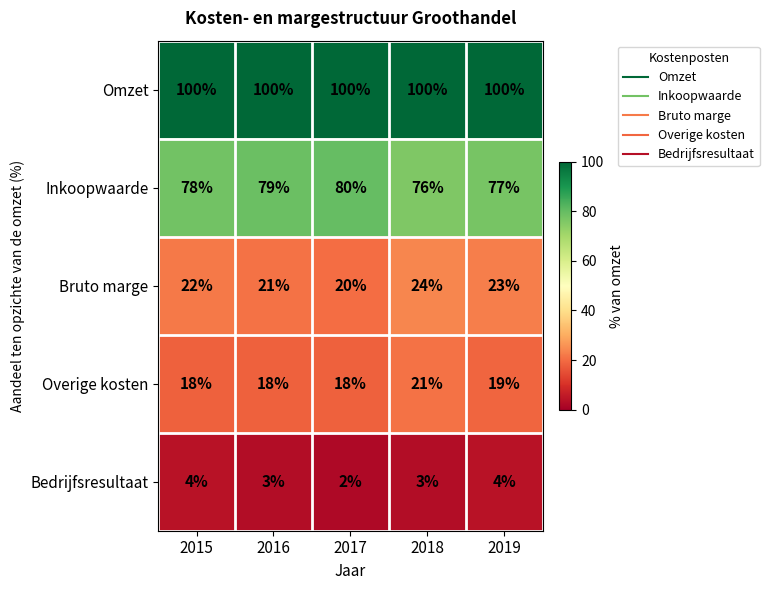

Which label corresponds to the smallest value in the chart?

2017